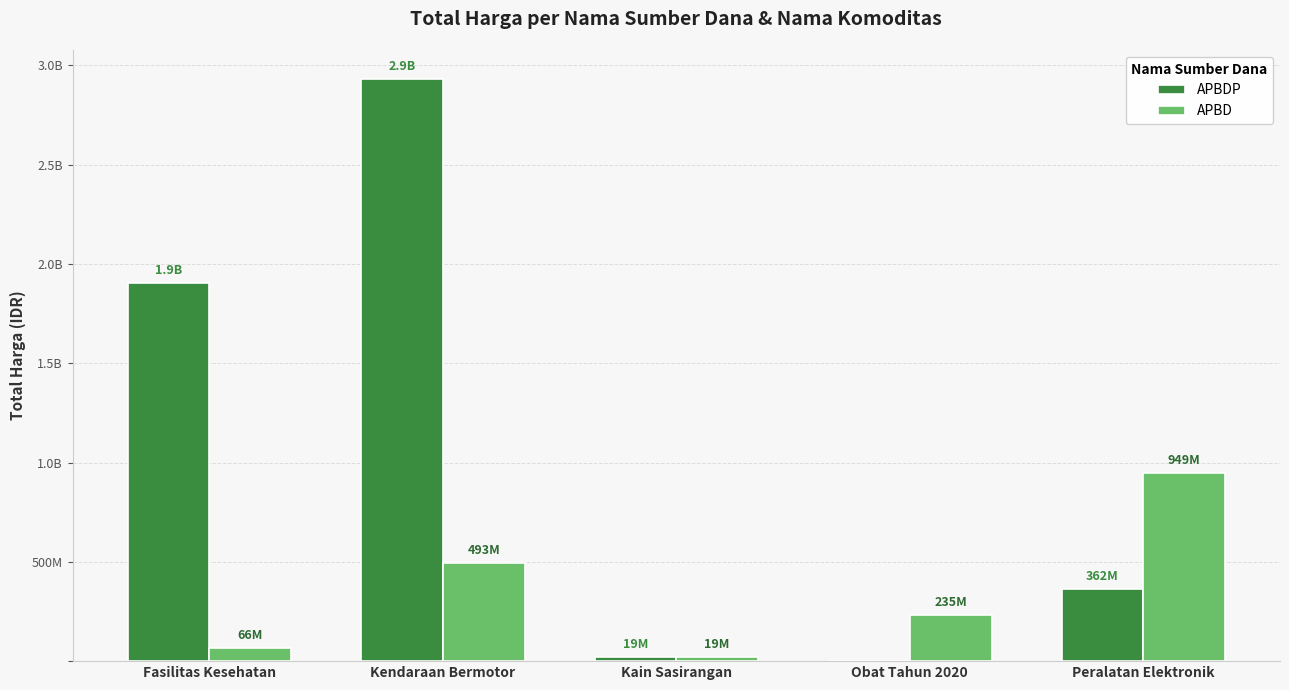

What is the greatest value displayed?

2930562000